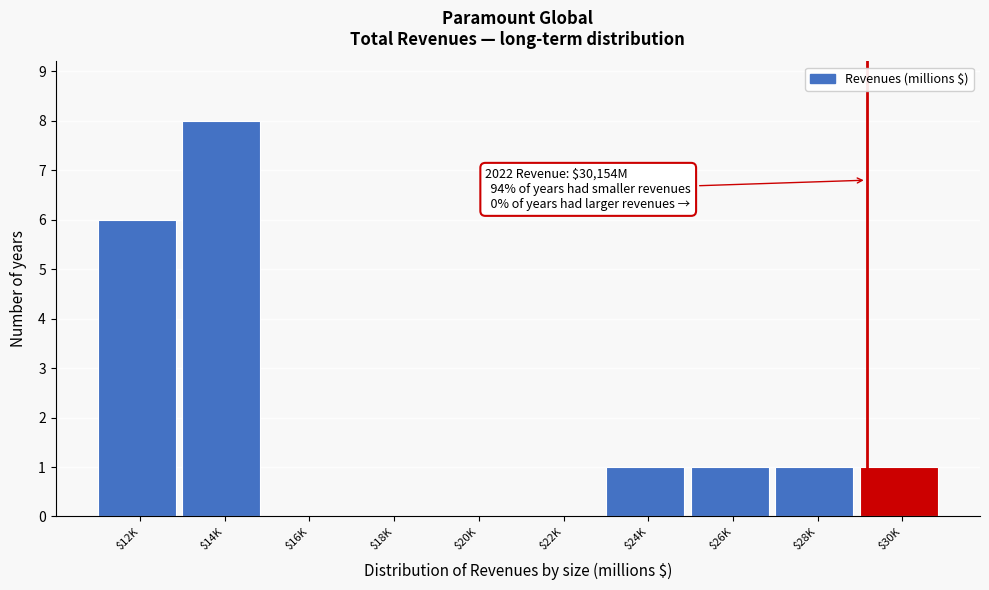

What is the greatest value displayed?

8